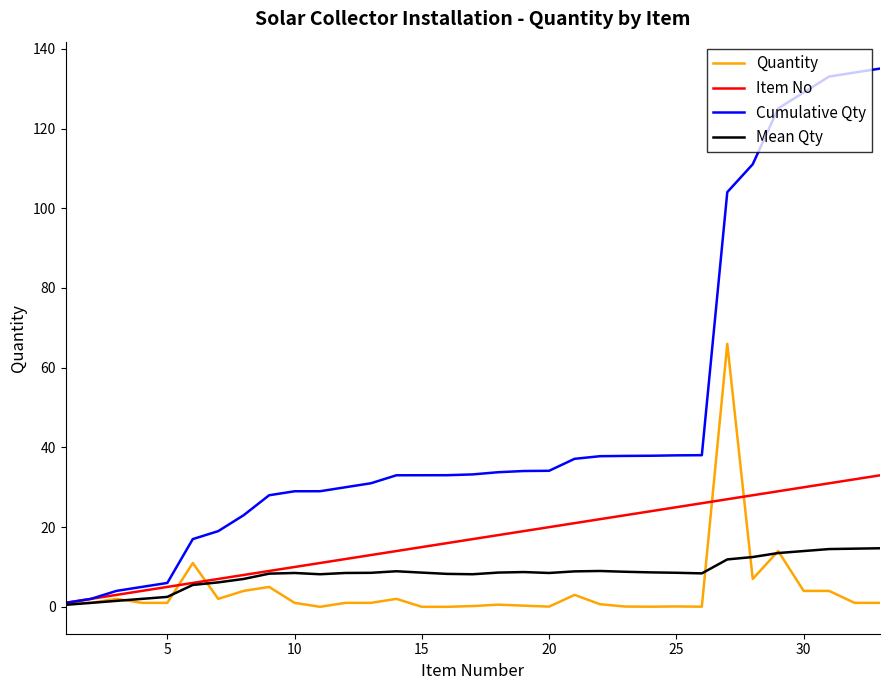

List the series in order of their peak value, lowest first.

Mean Qty, Item No, Quantity, Cumulative Qty